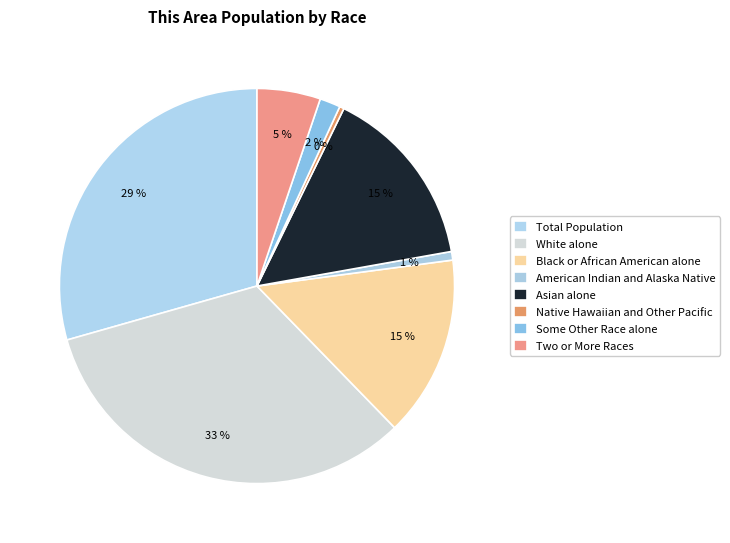

To the nearest percent, what is the difference between the largest and smallest slice percentages?

32%